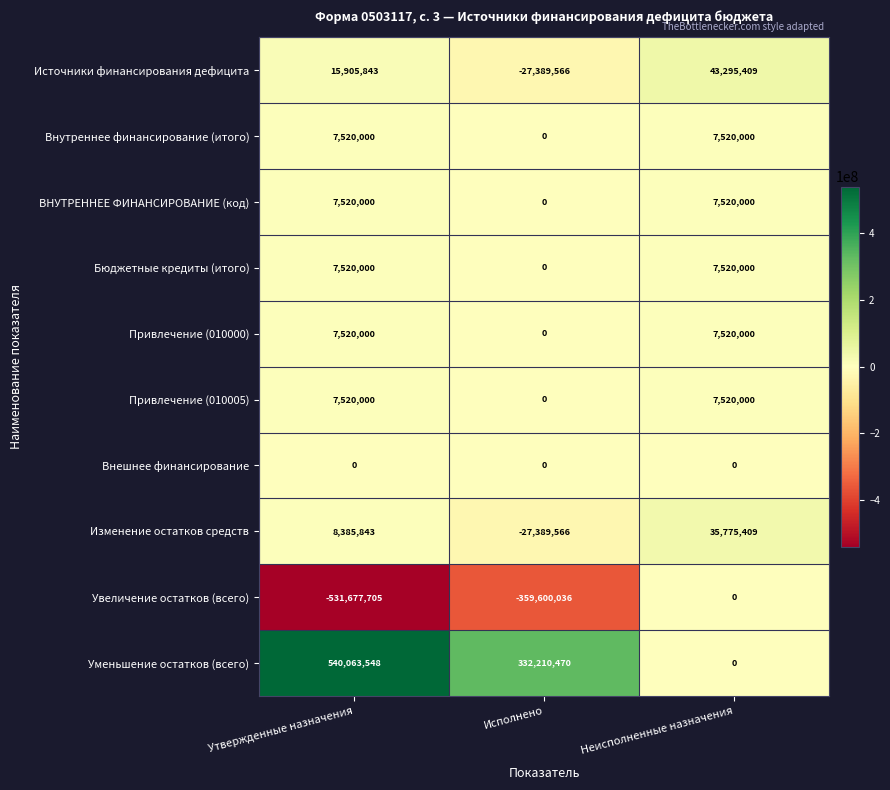

Reading right to left, list all the values displayed in this chart.

Источники финансирования дефицита: 43295409	-27389566	15905843
Внутреннее финансирование (итого): 7520000	0	7520000
ВНУТРЕННЕЕ ФИНАНСИРОВАНИЕ (код): 7520000	0	7520000
Бюджетные кредиты (итого): 7520000	0	7520000
Привлечение (010000): 7520000	0	7520000
Привлечение (010005): 7520000	0	7520000
Внешнее финансирование: 0	0	0
Изменение остатков средств: 35775409	-27389566	8385843
Увеличение остатков (всего): 0	-359600036	-531677705
Уменьшение остатков (всего): 0	332210470	540063548